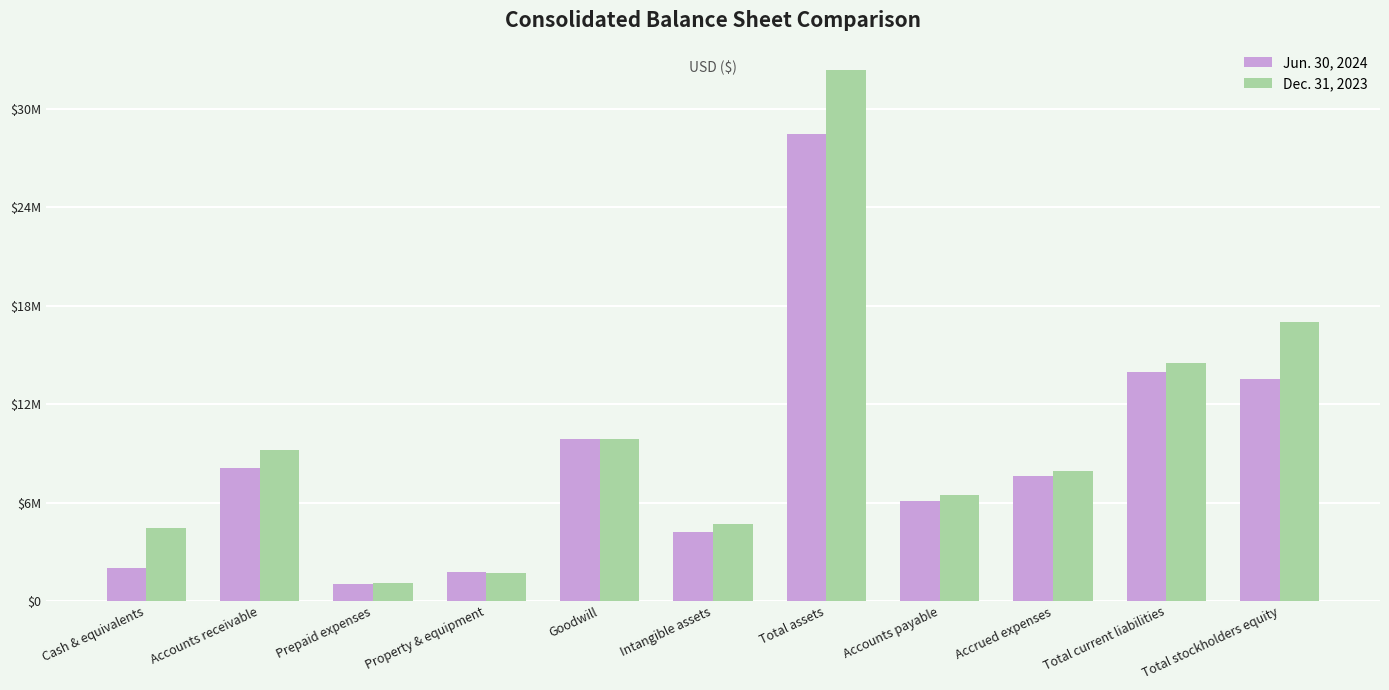

Are the bars grouped side by side (vs. stacked)?

Yes